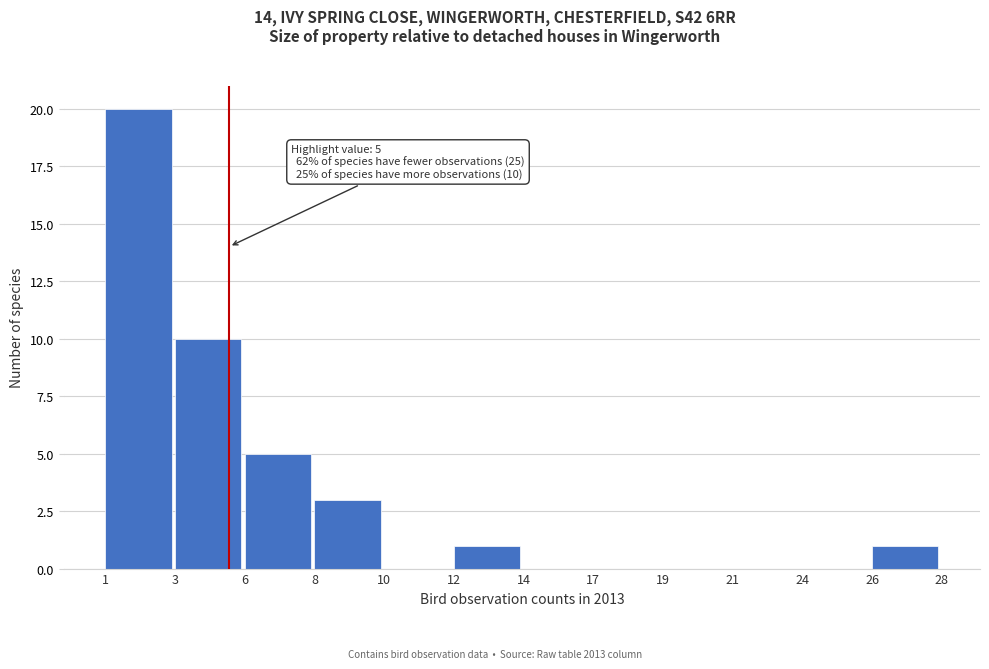

Reading left to right, transcribe all the data shown in this chart.

1=20	3=10	6=5	8=3	10=0	12=1	14=0	17=0	19=0	21=0	24=0	26=1